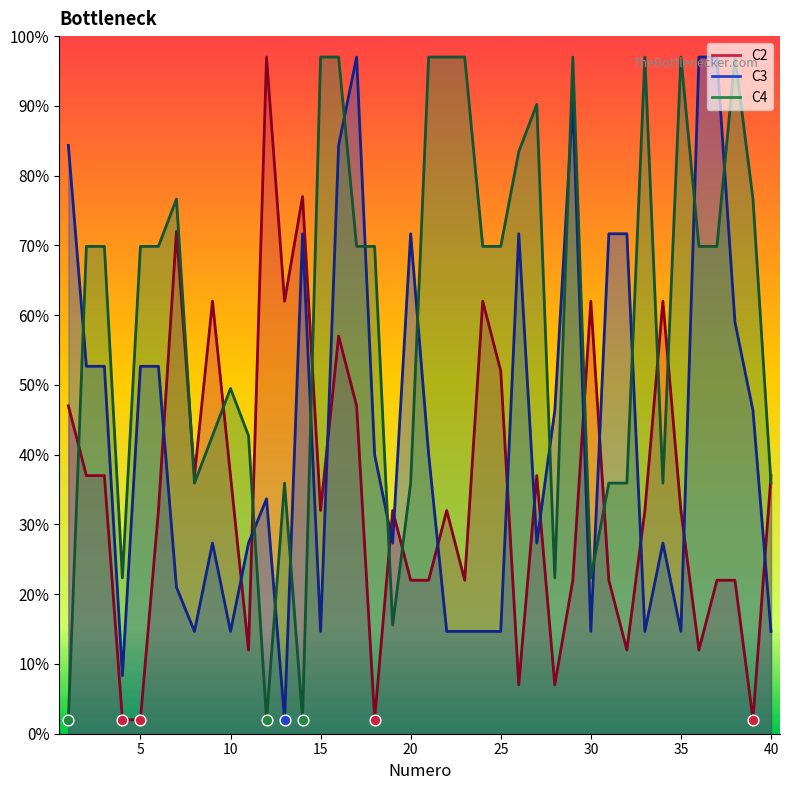

Which series has the largest total across all categories?

C4